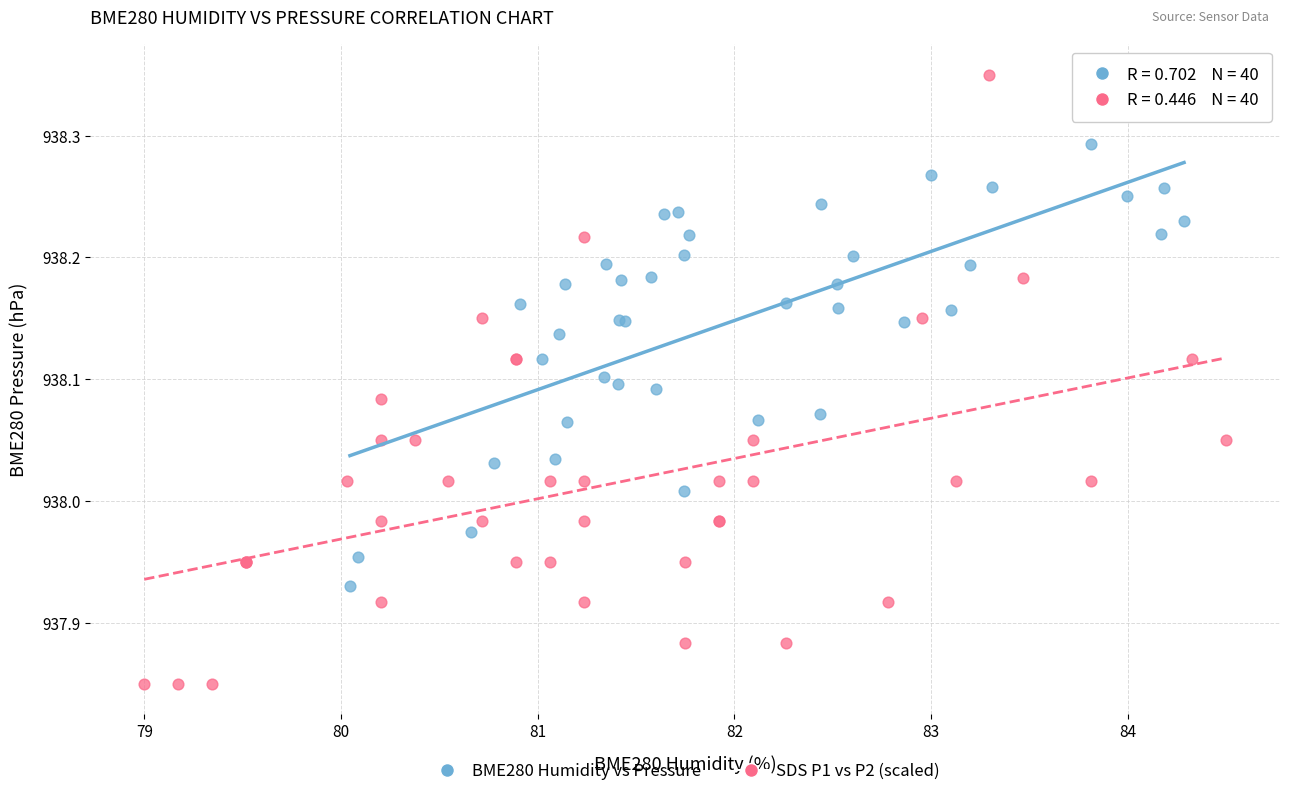

What are all the series names shown in the legend?

BME280 Humidity vs Pressure, SDS P1 vs P2 (scaled)